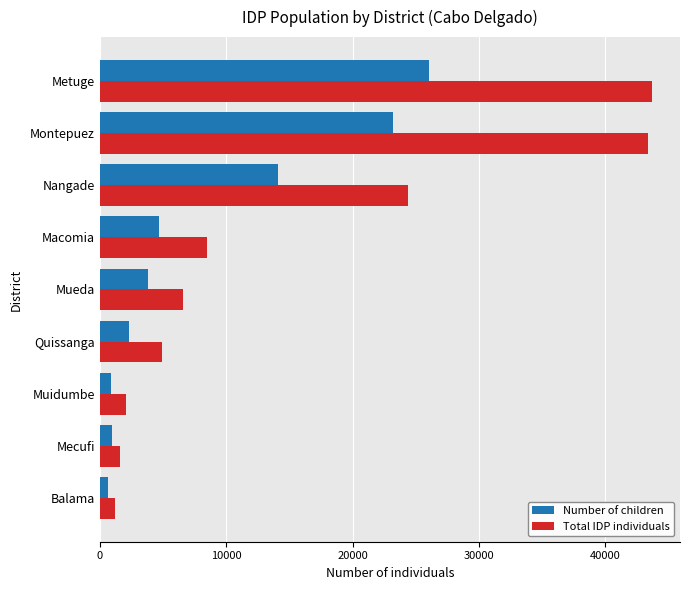

At which label is Total IDP individuals closest to 22444?

Nangade